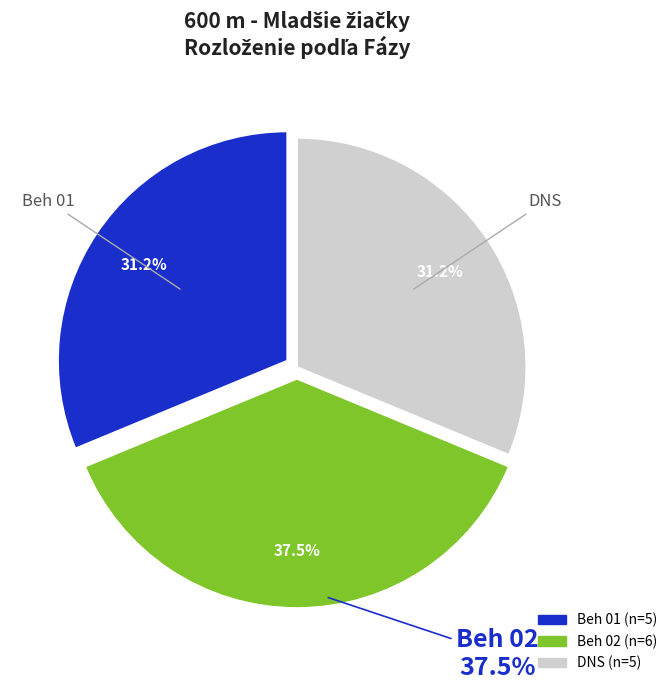

To the nearest percent, what portion does DNS represent?

31%